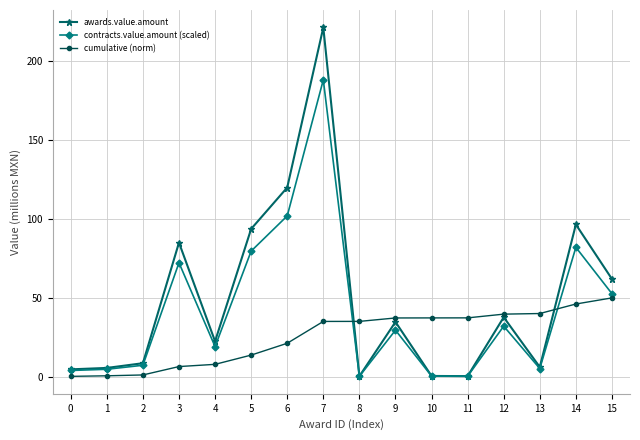

The value of awards.value.amount at 9 is 34.8. True or false?

True